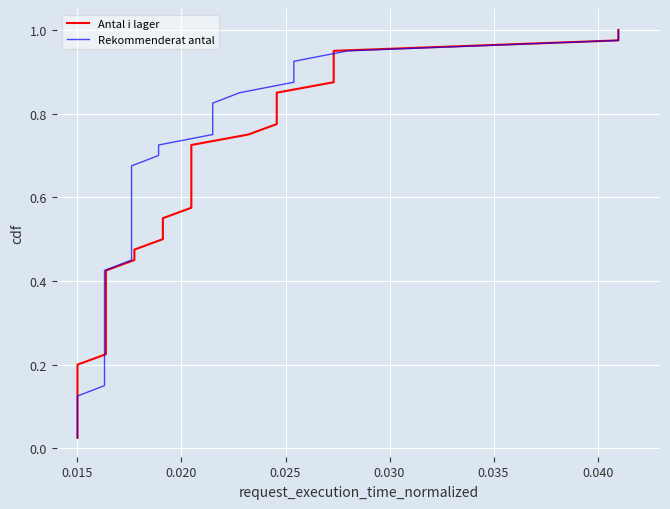

How many lines are shown in the chart?

2